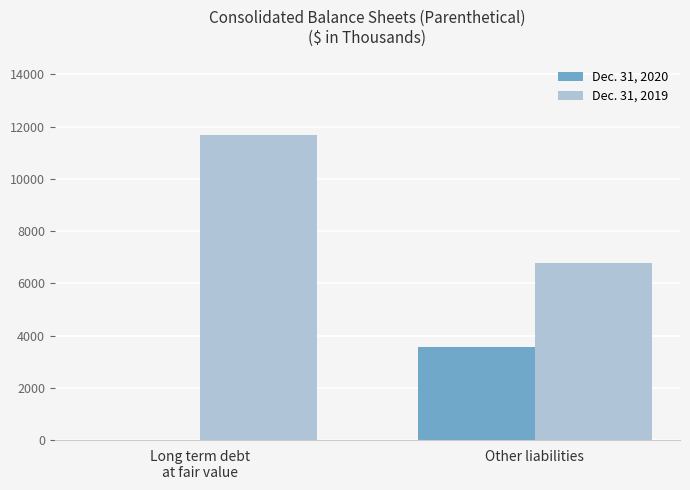

The Dec. 31, 2019 series shows 6784 at Other liabilities. True or false?

True